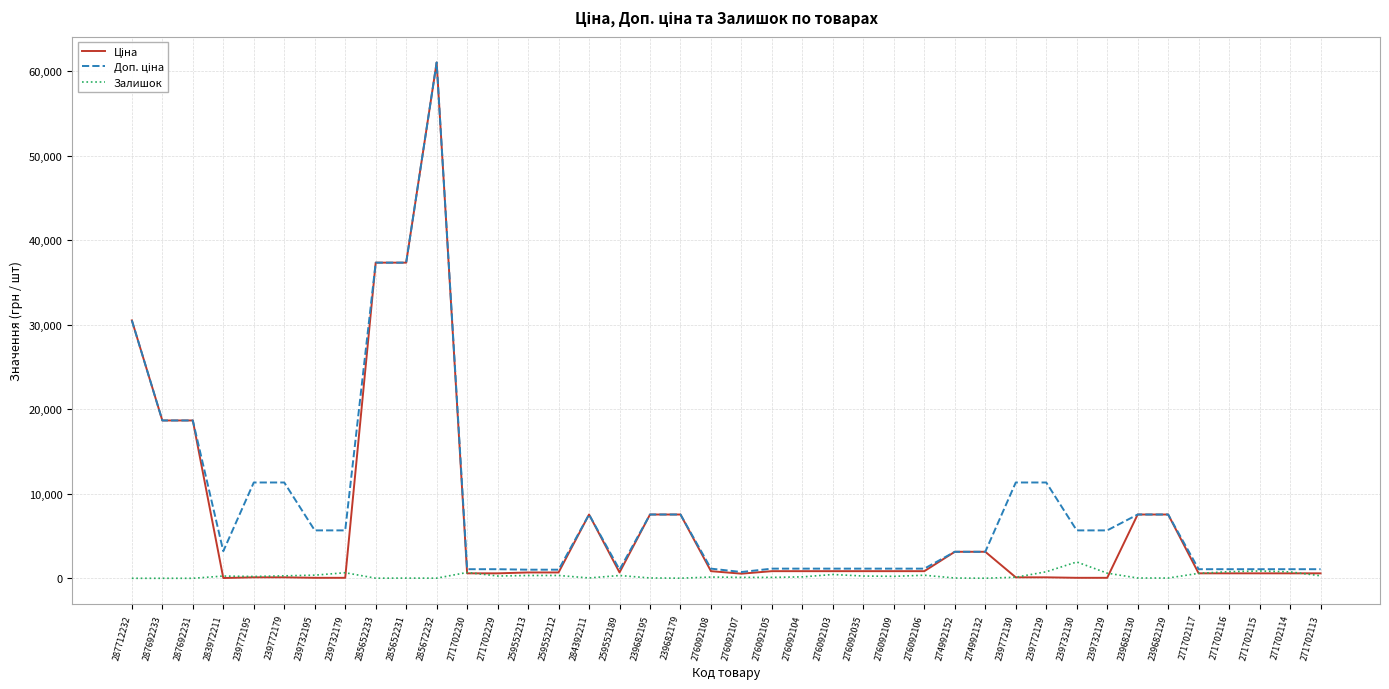

Which label corresponds to the largest value in the chart?

285672232